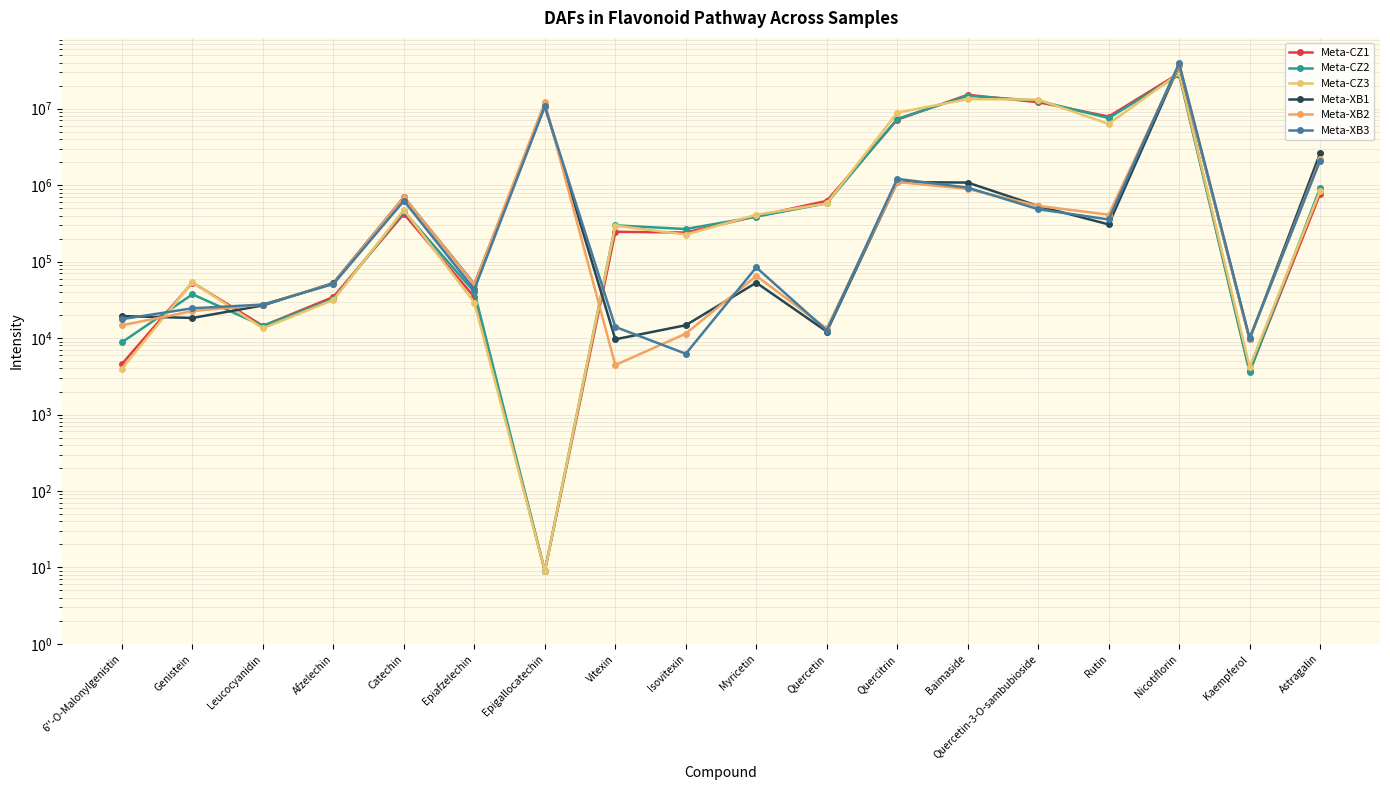

List the series in order of their peak value, highest first.

Meta-XB3, Meta-XB2, Meta-XB1, Meta-CZ3, Meta-CZ1, Meta-CZ2